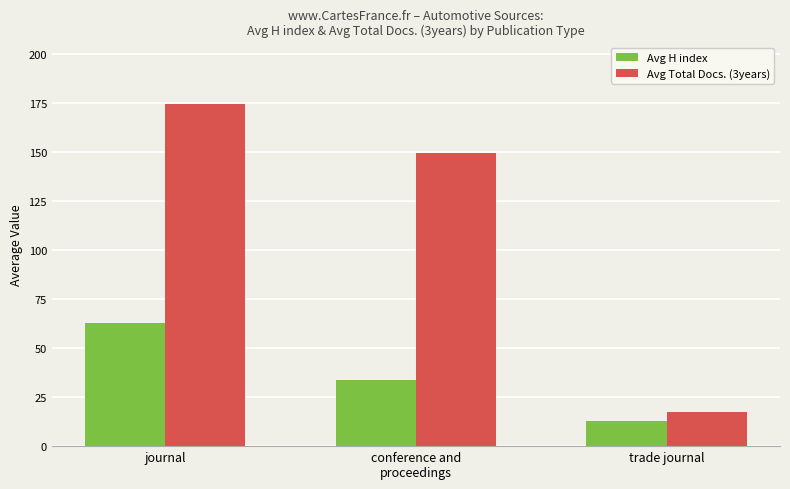

What is the difference between the maximum and minimum values in the Avg Total Docs. (3years) series?

157.4